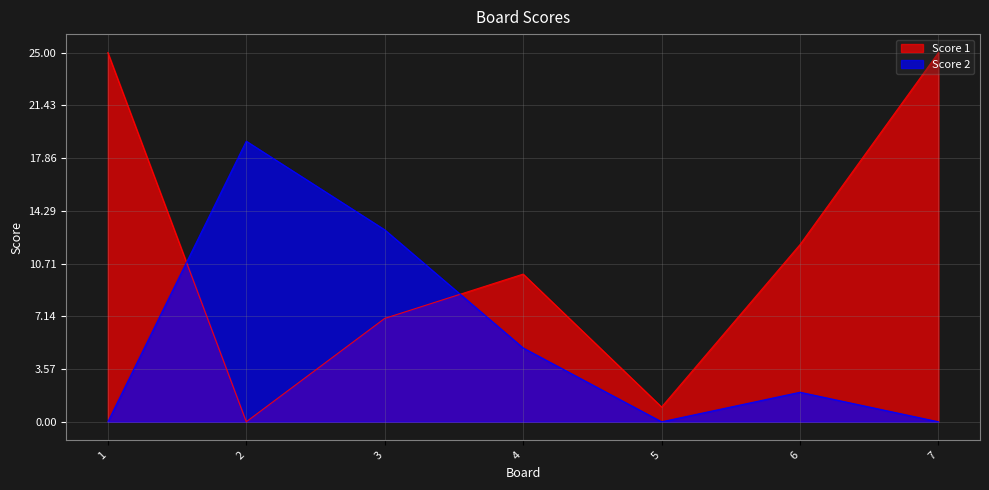

After their last crossing, which series has the higher values: Score 2 or Score 1?

Score 1